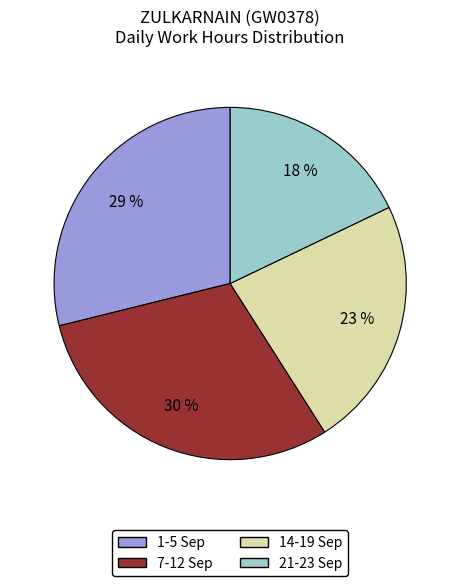

Is there a majority slice in this chart?

No